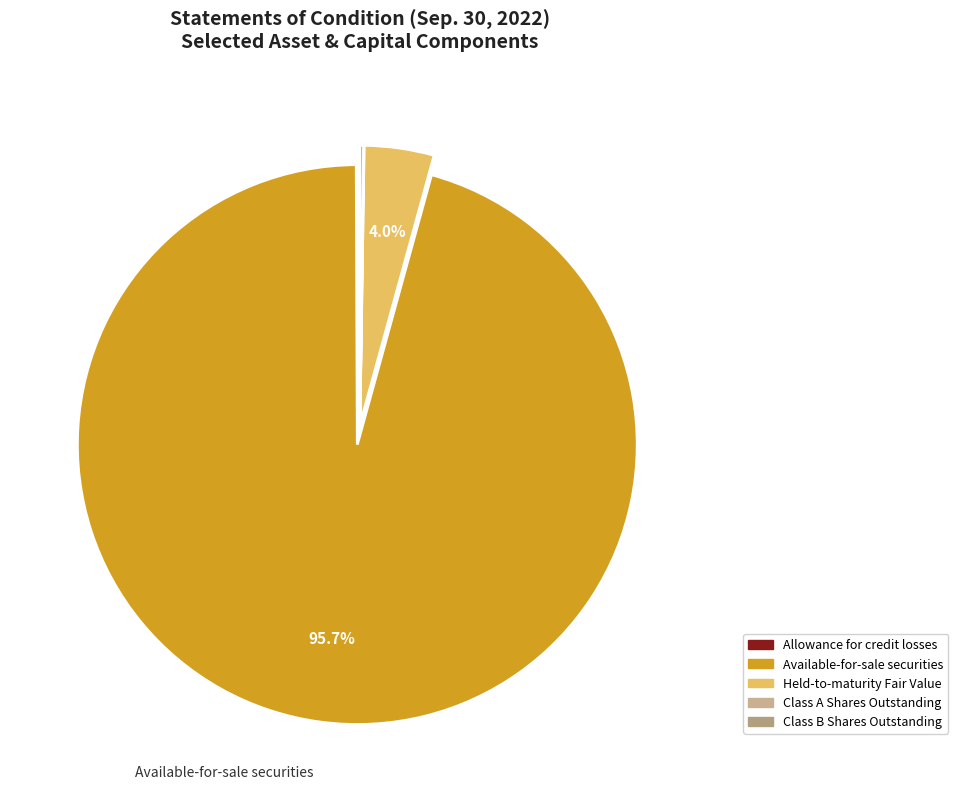

How many segments does this pie chart have?

5